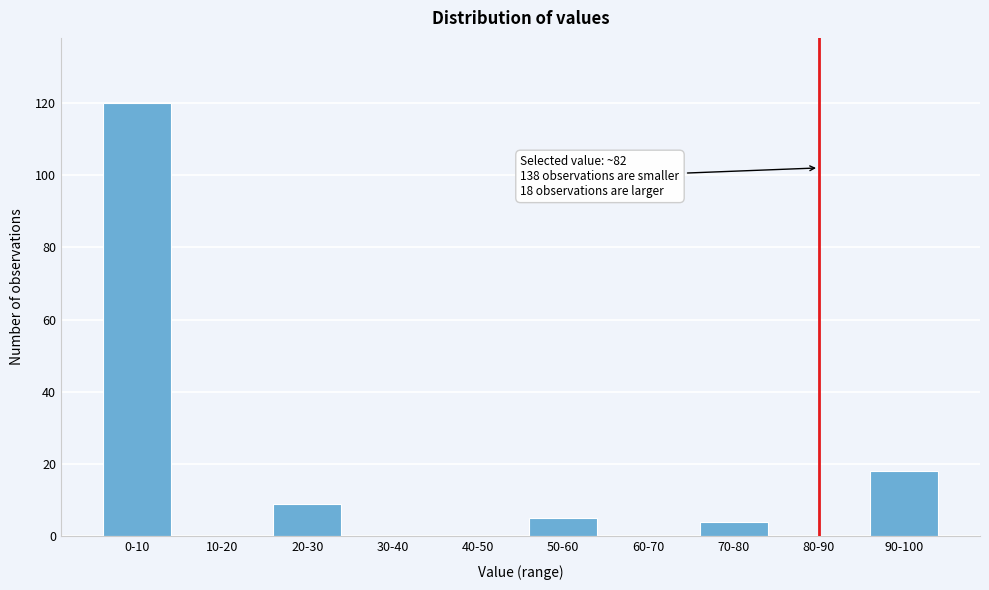

Reading left to right, what are all the values shown in this chart?

0-10=120	10-20=0	20-30=9	30-40=0	40-50=0	50-60=5	60-70=0	70-80=4	80-90=0	90-100=18